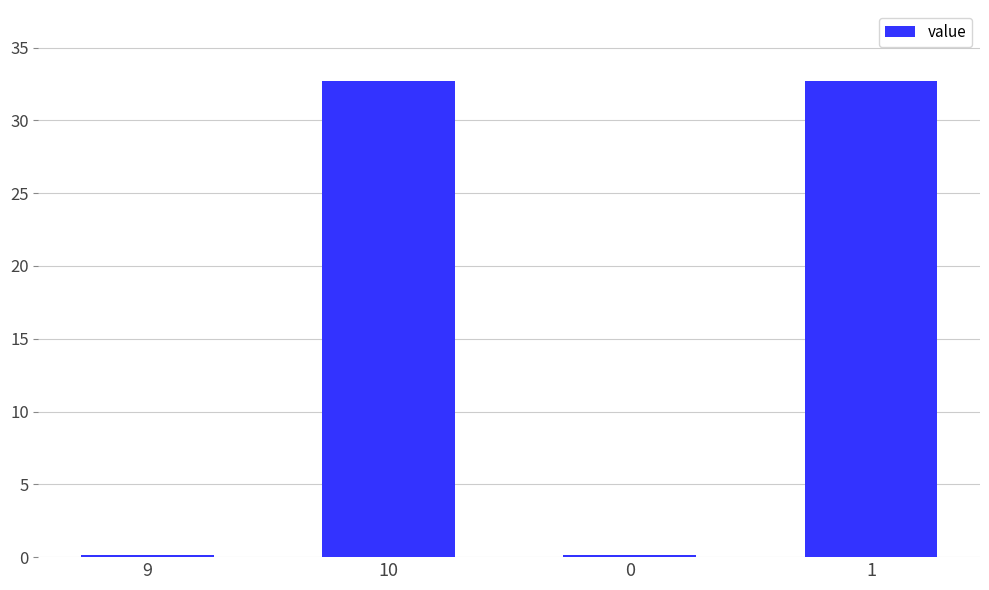

The chart shows a value of 32.7 at 1. True or false?

True